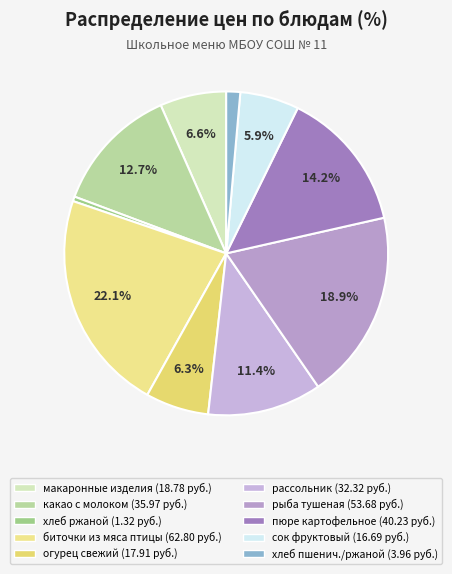

Is there any slice that represents more than half of the pie?

No